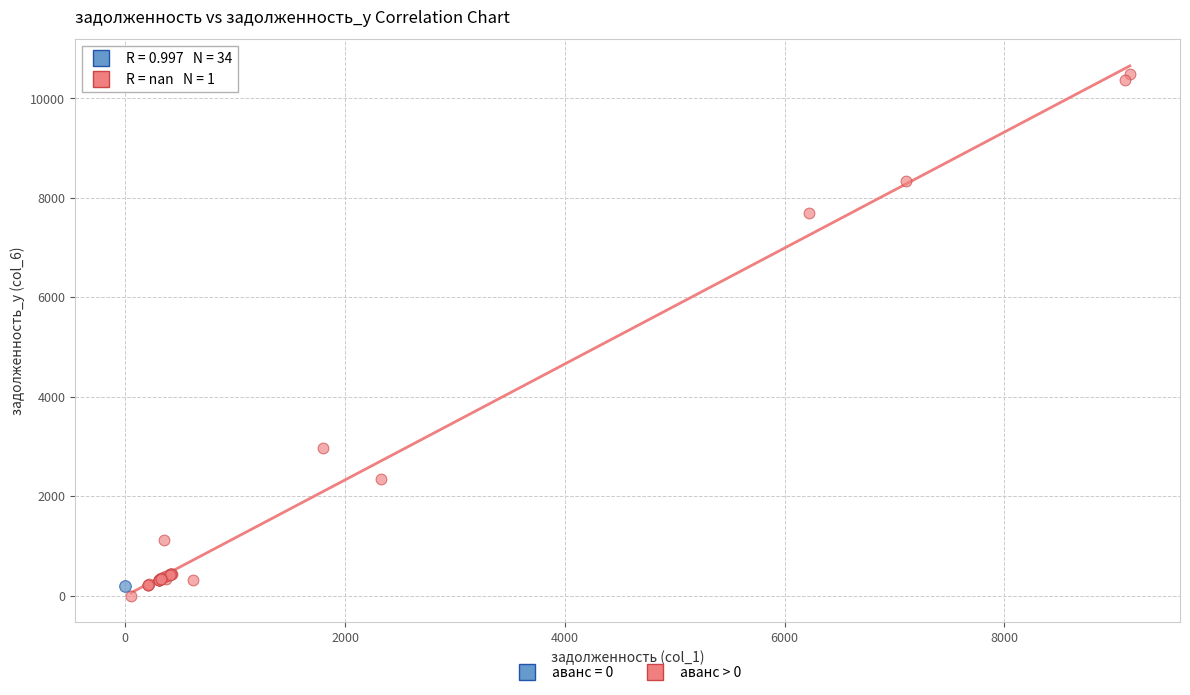

Which series reaches the maximum Y coordinate?

аванс = 0